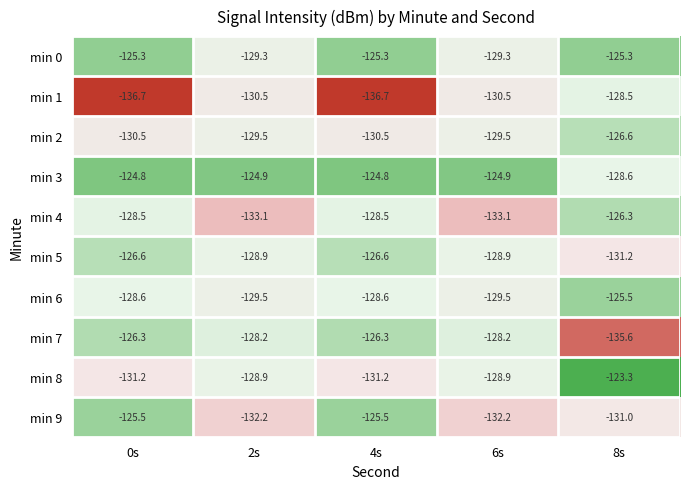

At which category is the sum across all series the highest?

8s